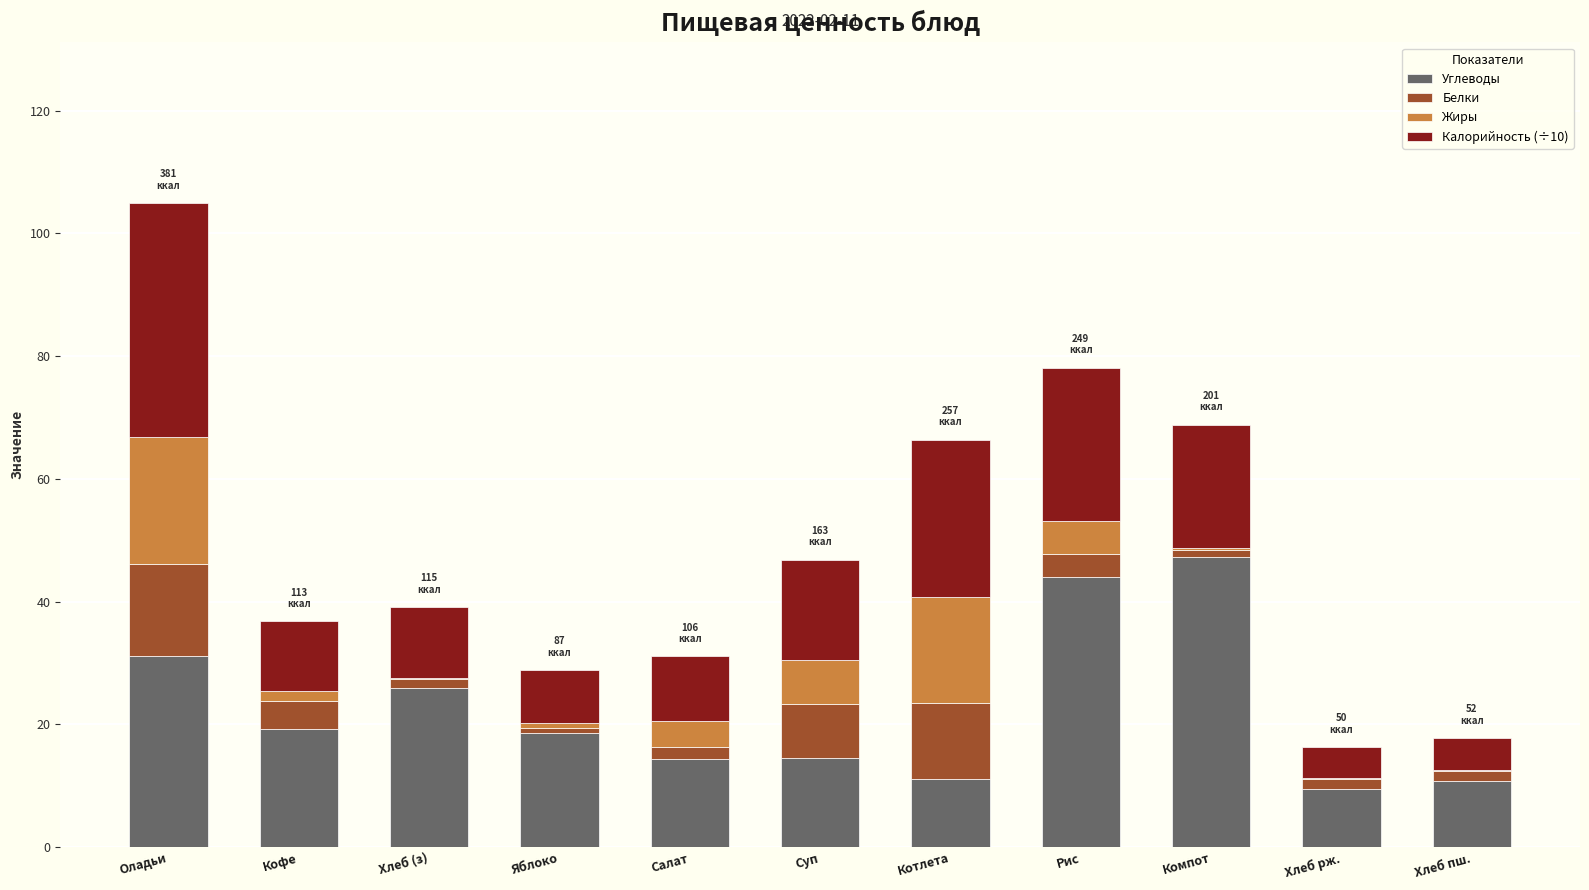

What is the sum of the Углеводы values at Салат and Хлеб рж.?

23.7